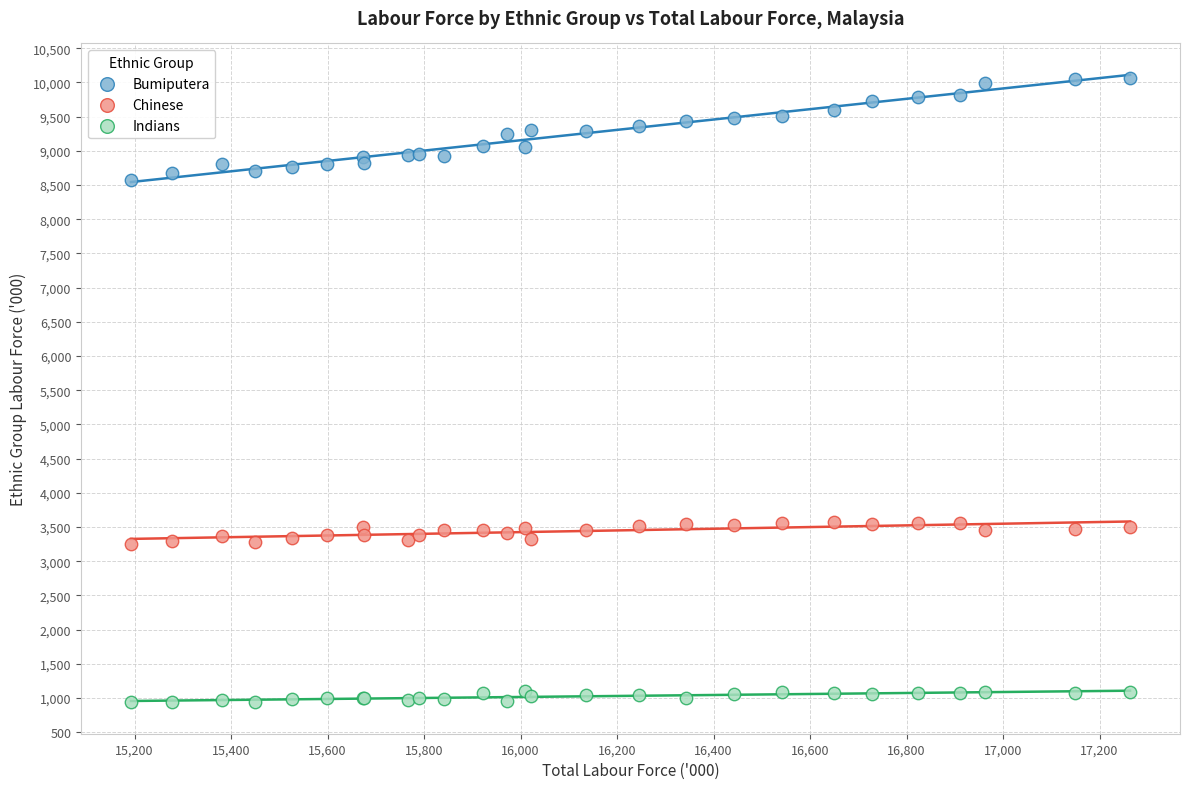

Which series contains the highest Y value?

Bumiputera